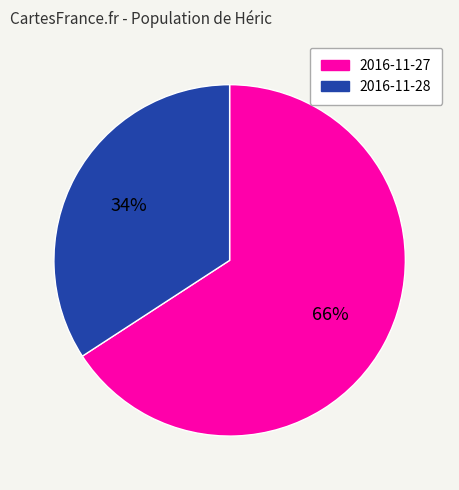

To the nearest percent, what is the combined percentage of 2016-11-28 and 2016-11-27?

100%